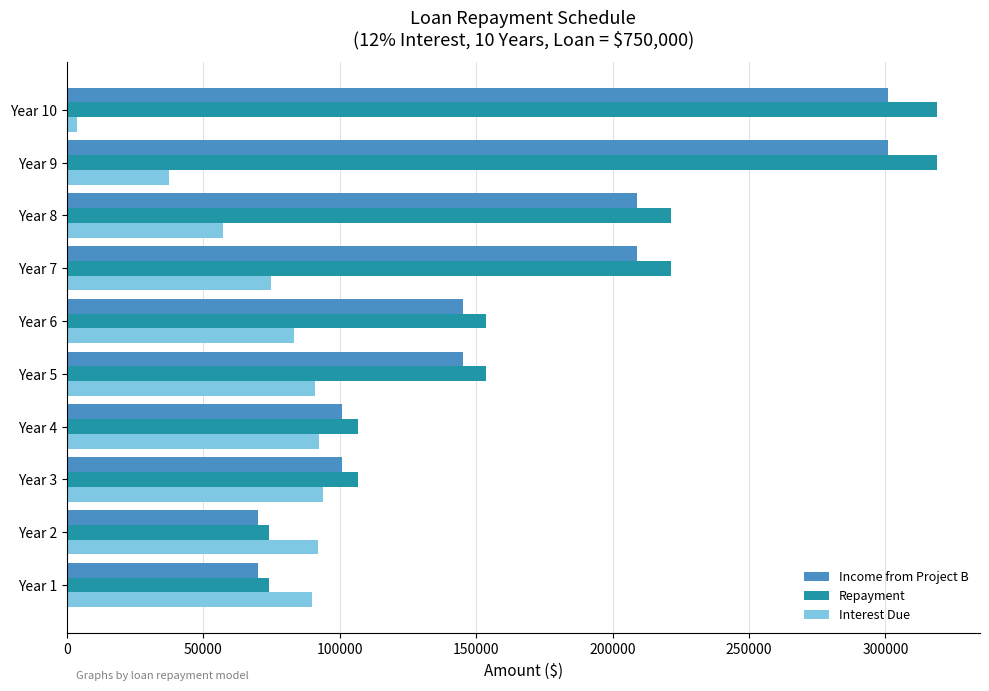

What is the sum of all Income from Project B values?

1651916.1